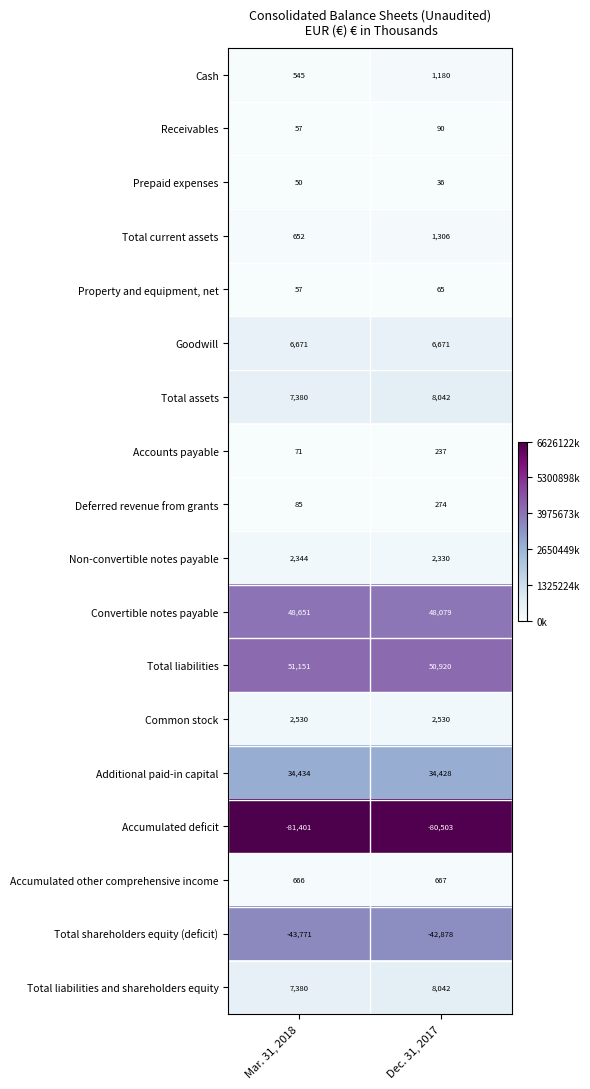

Which category has the highest value in the Accounts payable series?

Dec. 31, 2017